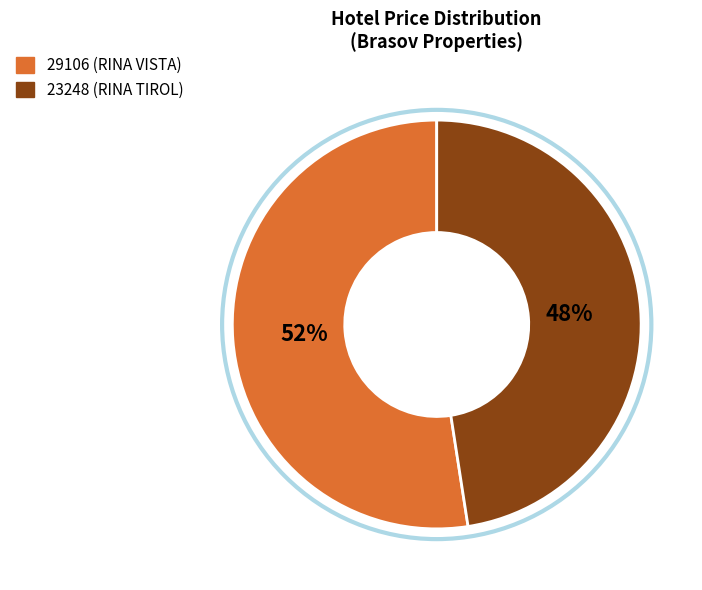

Combined, do 29106 and 23248 account for over 50%?

Yes